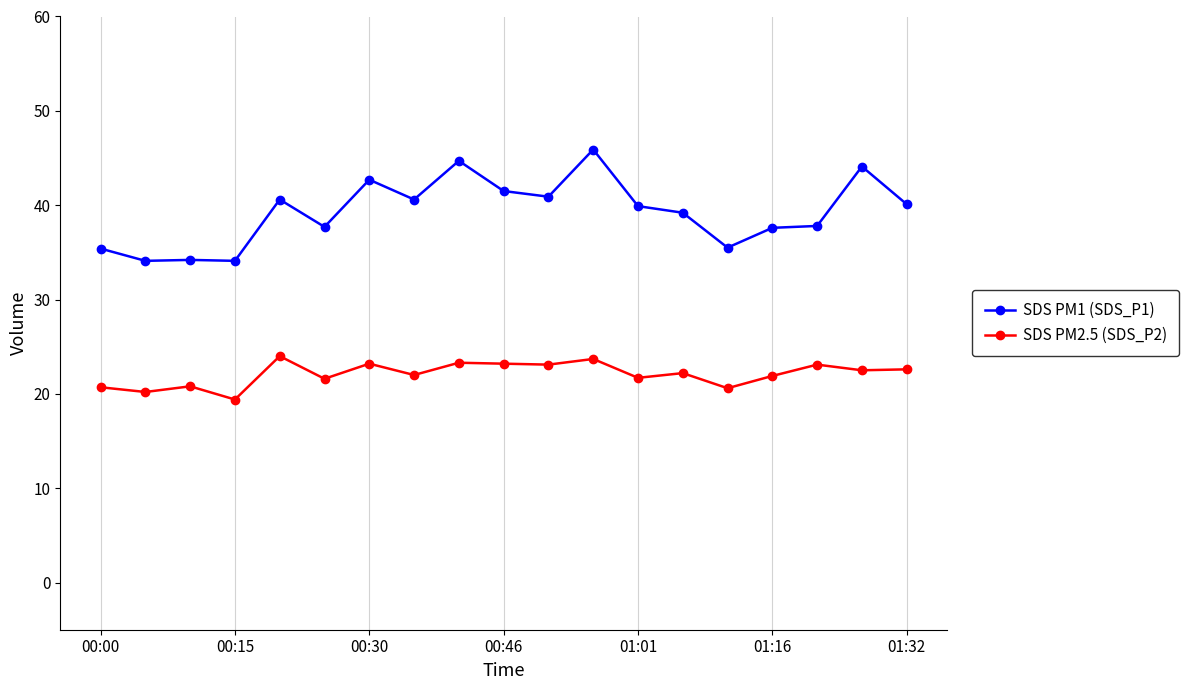

At how many categories does at least one series exceed 30?

19